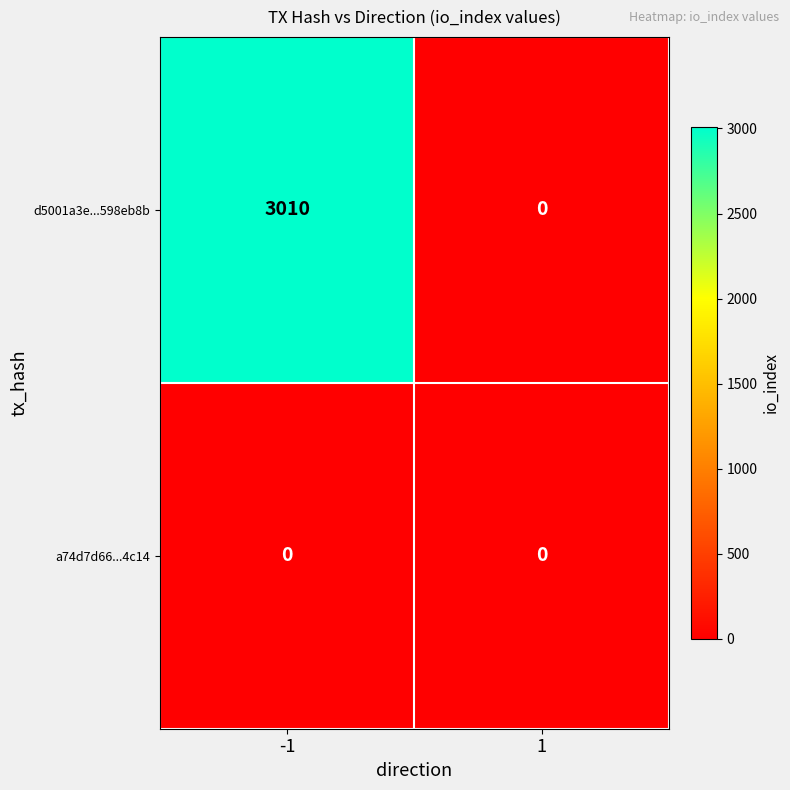

What is the spread (max minus min) of values at -1?

3010